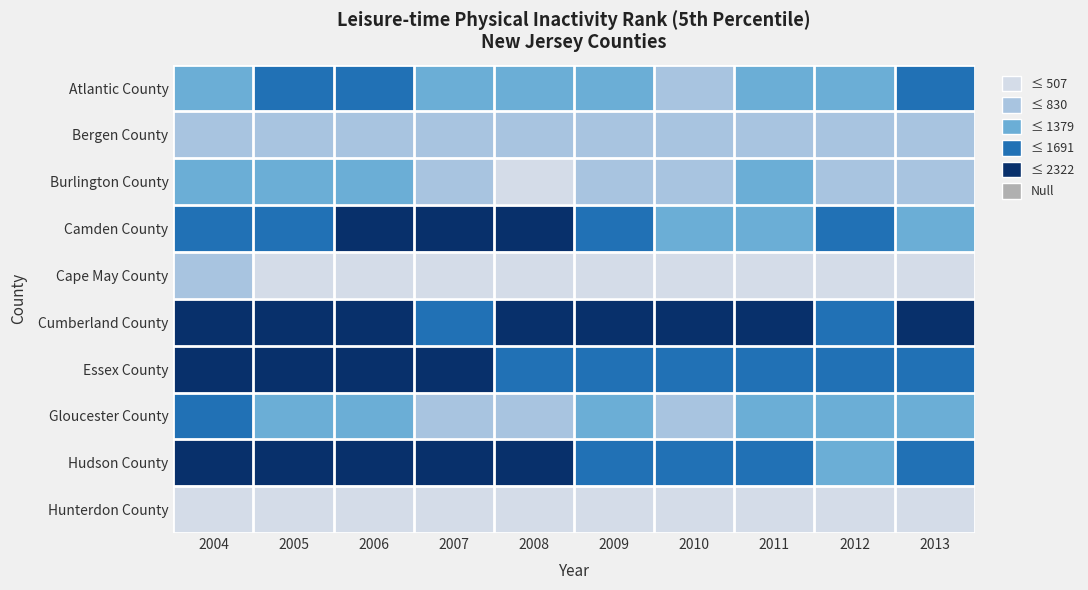

What is the total value across all series at 2005?

12722